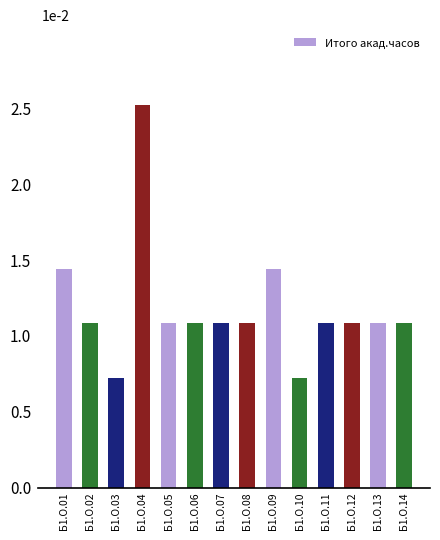

What is the approximate value at Б1.О.11?

1.1